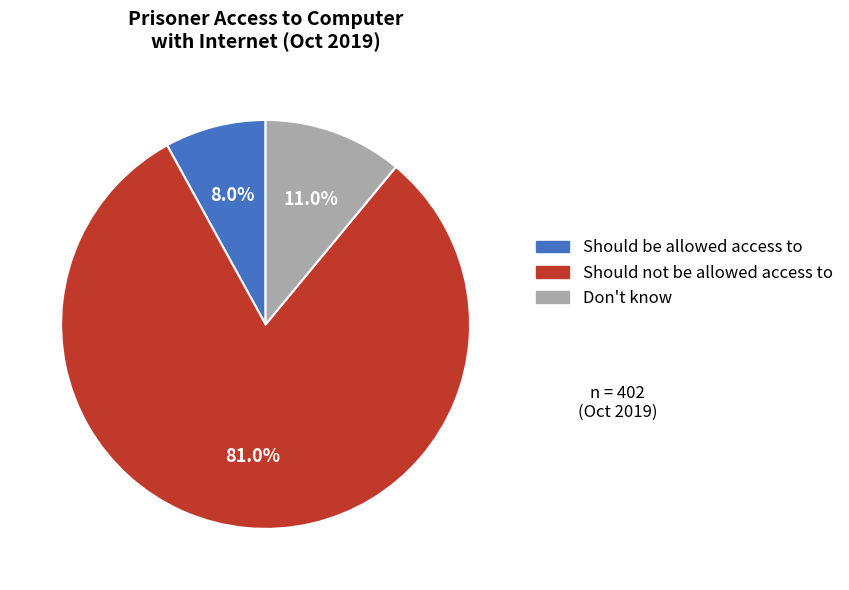

Between Don't know and Should be allowed access to, which is larger?

Don't know